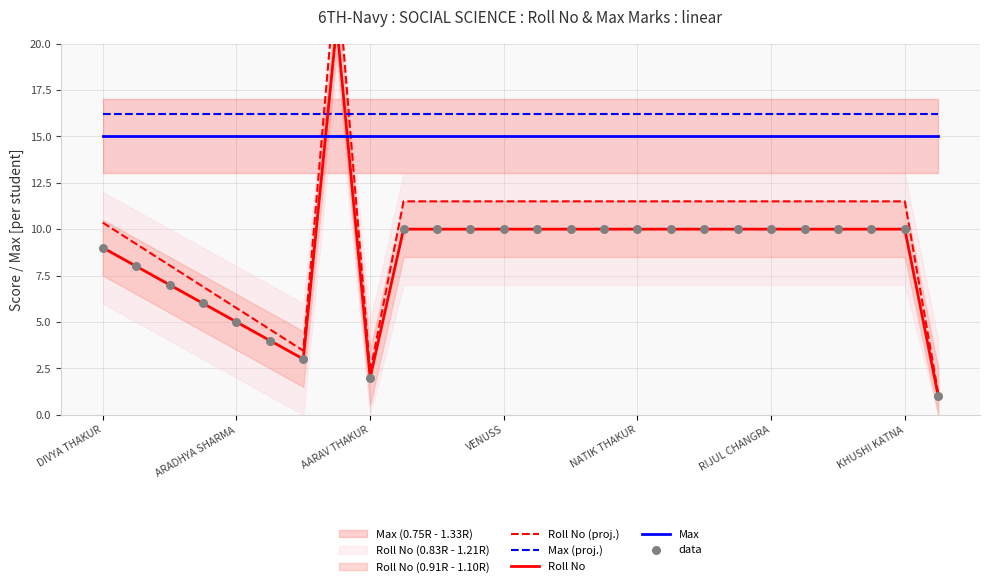

The value of Max (proj.) at RIJUL CHANGRA is 6.6. True or false?

False